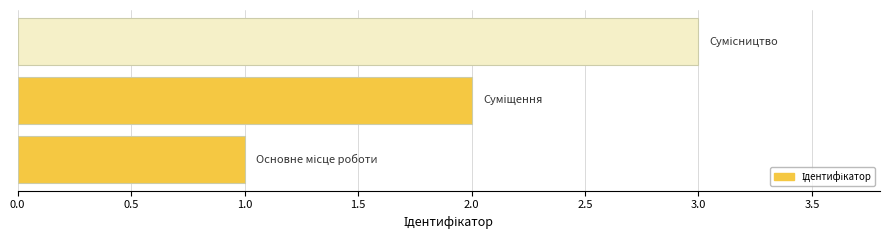

What is the difference between the maximum and second lowest values?

1